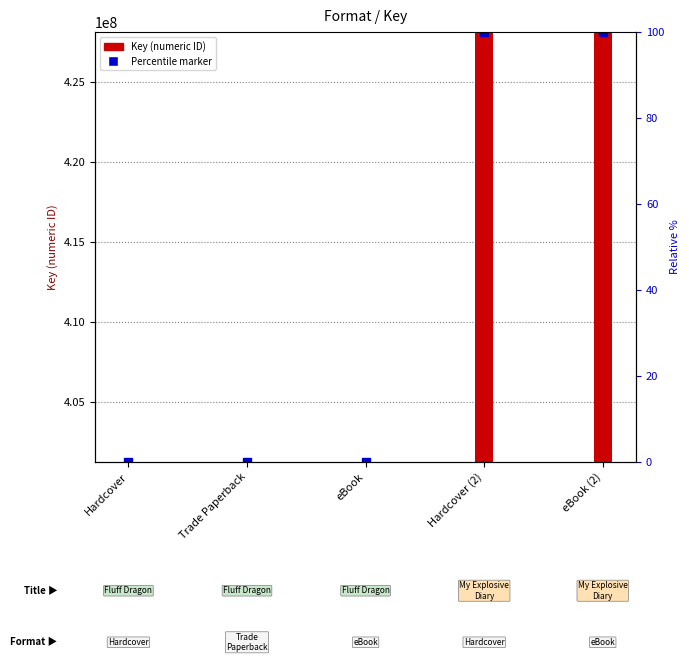

Which series reaches the maximum Y coordinate?

Key (numeric ID)